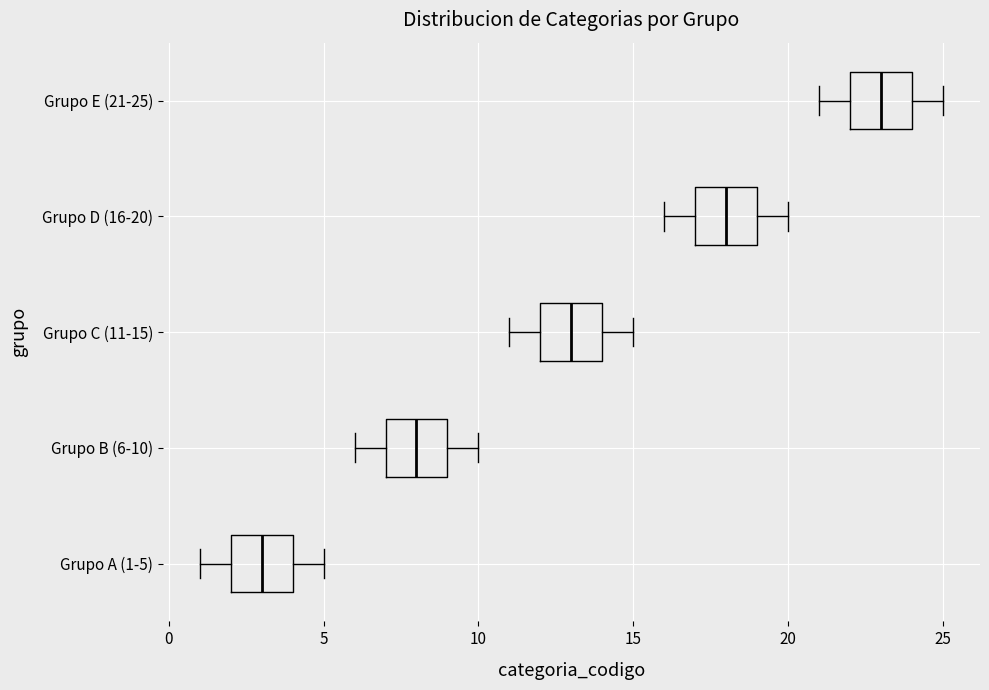

Where is the left edge of the box for Grupo D (16-20) on the x-axis? The values are not printed on the chart, so give them approximately, as read against the axis.

17